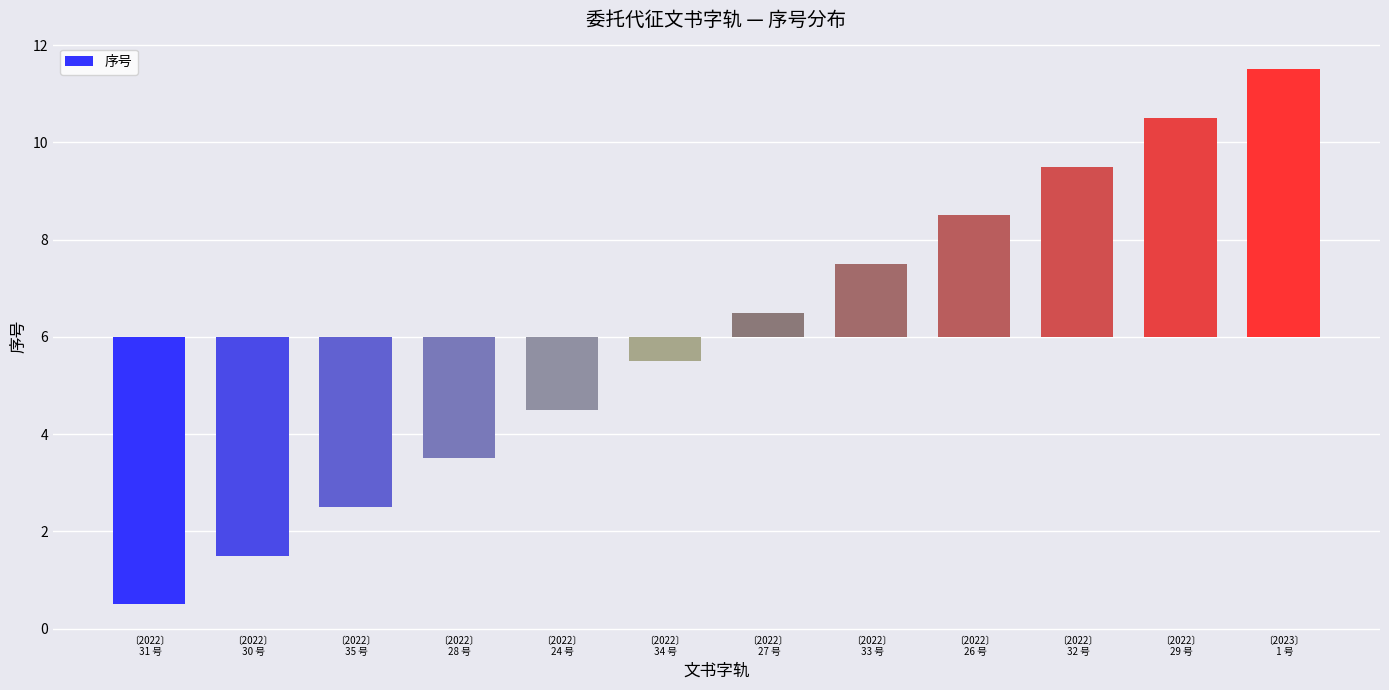

Are the bars horizontal?

No